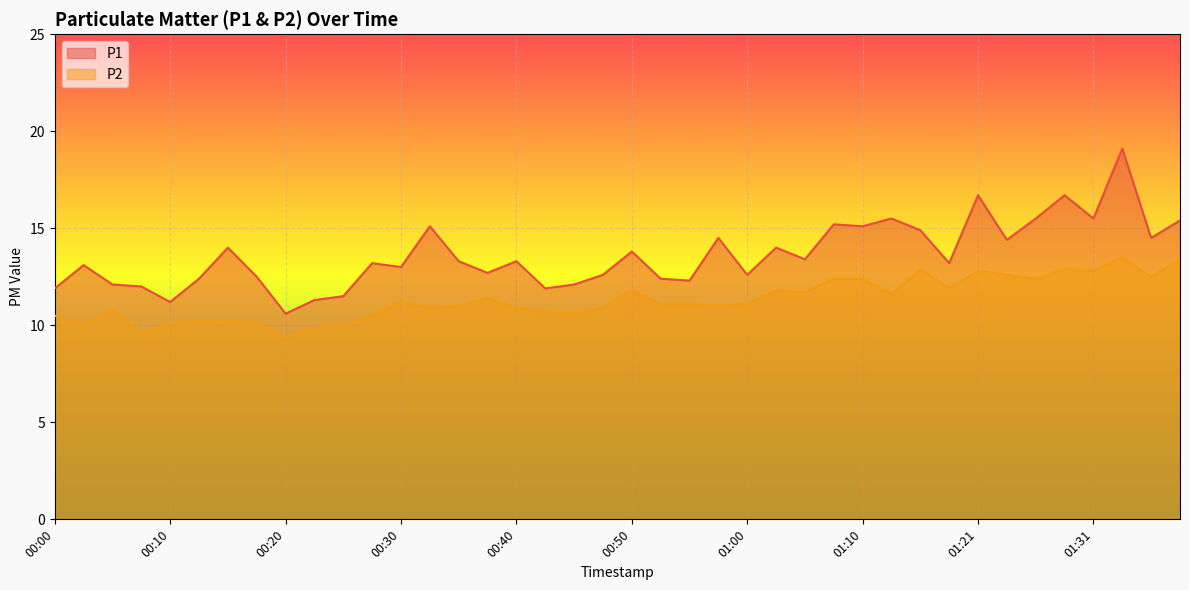

What is the average value of the P1 series?

13.6